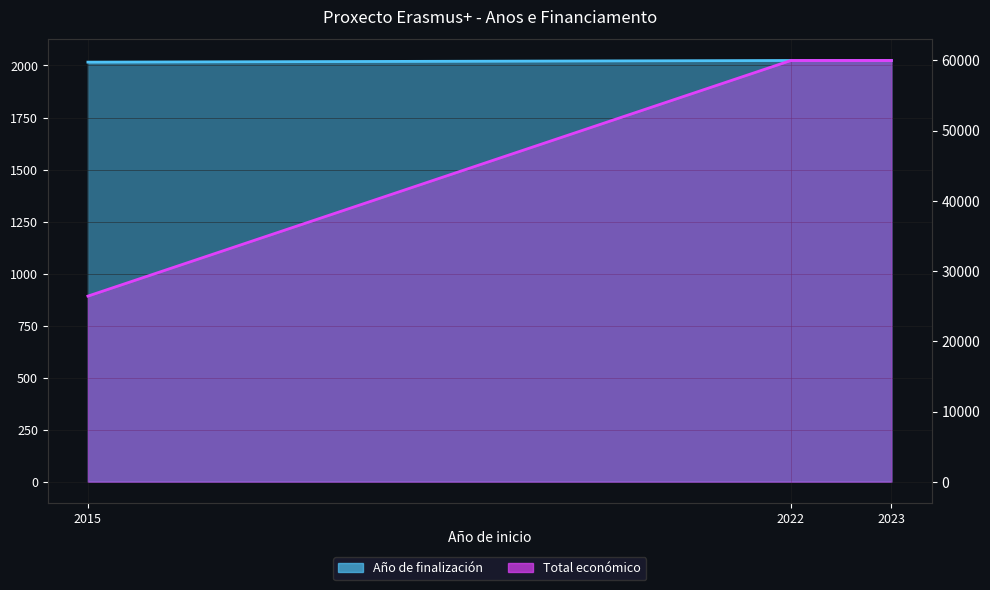

What is the spread (max minus min) of values at 2023?

57976